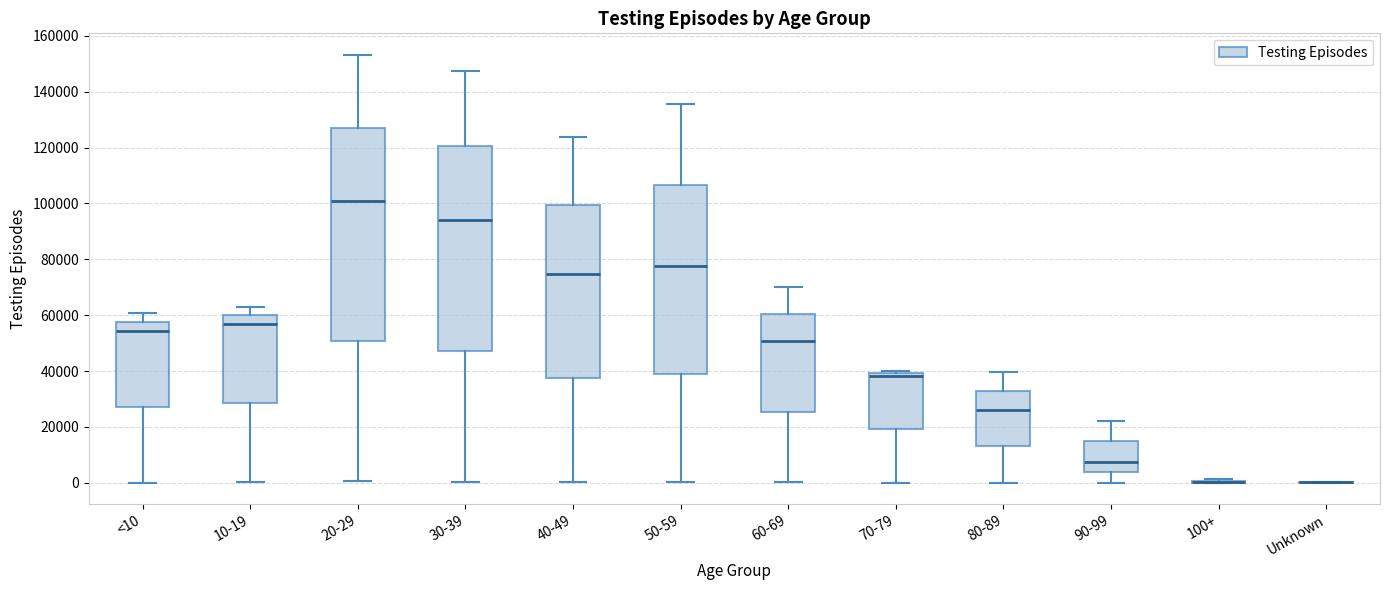

Reading left to right, read every box against the y-axis: the position of its median line, the range the box covers, and the ends of its whiskers. The values are not printed on the chart, so give them approximately, as read against the axis.

<10: median 54000, box 28000 to 58000, whiskers 0 to 60000
10-19: median 56000, box 28000 to 60000, whiskers 0 to 62000
20-29: median 100000, box 50000 to 128000, whiskers 0 to 154000
30-39: median 94000, box 48000 to 120000, whiskers 0 to 148000
40-49: median 74000, box 38000 to 100000, whiskers 0 to 124000
50-59: median 78000, box 38000 to 106000, whiskers 0 to 136000
60-69: median 50000, box 26000 to 60000, whiskers 0 to 70000
70-79: median 38000, box 20000 to 40000, whiskers 0 to 40000 (just above the box's upper edge)
80-89: median 26000, box 14000 to 32000, whiskers 0 to 40000
90-99: median 8000, box 4000 to 14000, whiskers 0 to 22000
100+: box collapsed to a line at 0, whiskers 0 to 2000
Unknown: box collapsed to a line at 0, whiskers 0 to 0